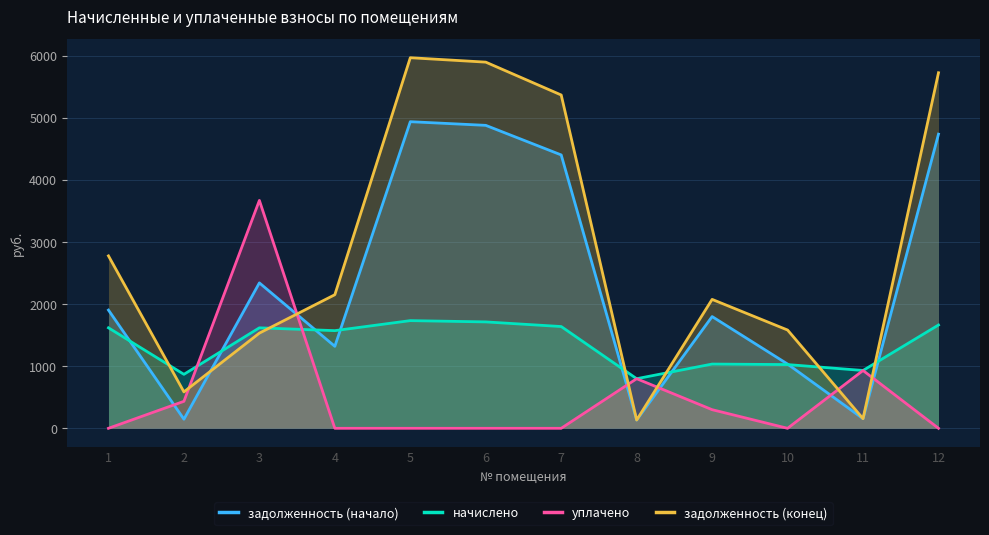

Which series has the largest range (max minus min)?

задолженность (конец)